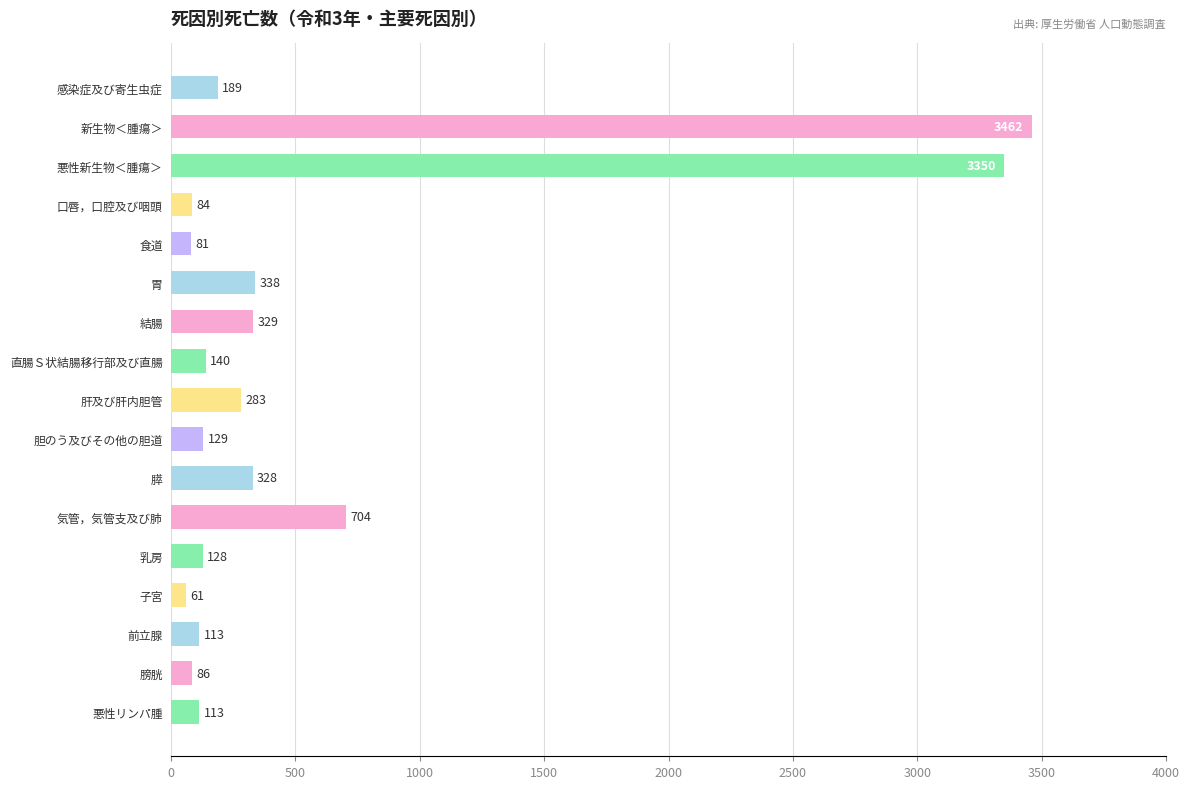

Reading top to bottom, extract all data points from this chart.

189	3462	3350	84	81	338	329	140	283	129	328	704	128	61	113	86	113